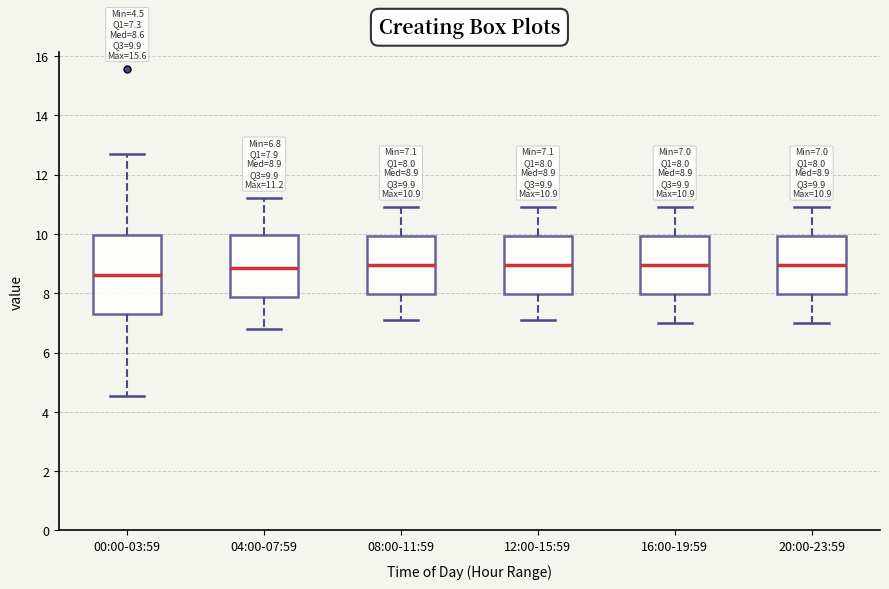

Which box's median line is the lowest?

00:00-03:59